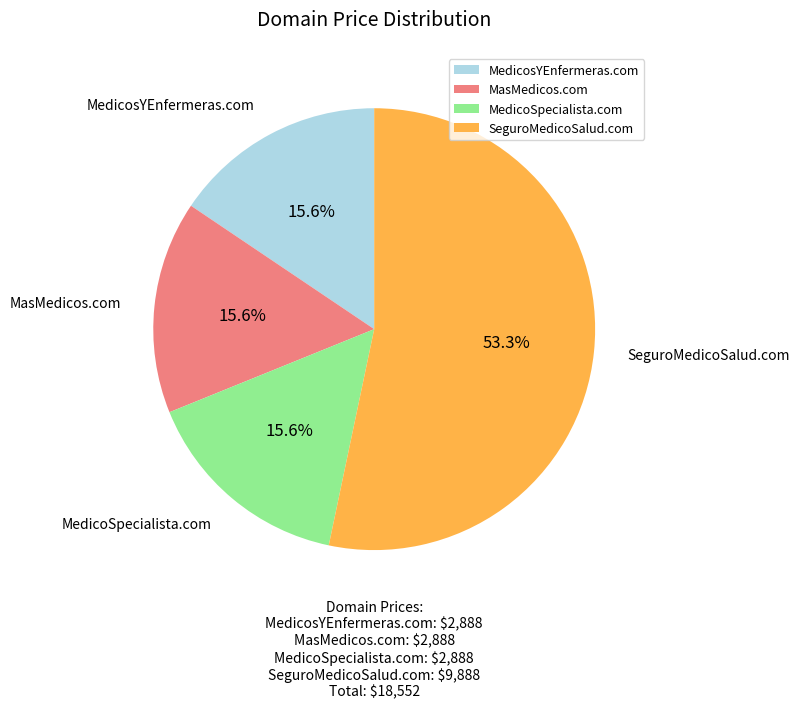

Which category has the biggest portion of the pie?

SeguroMedicoSalud.com